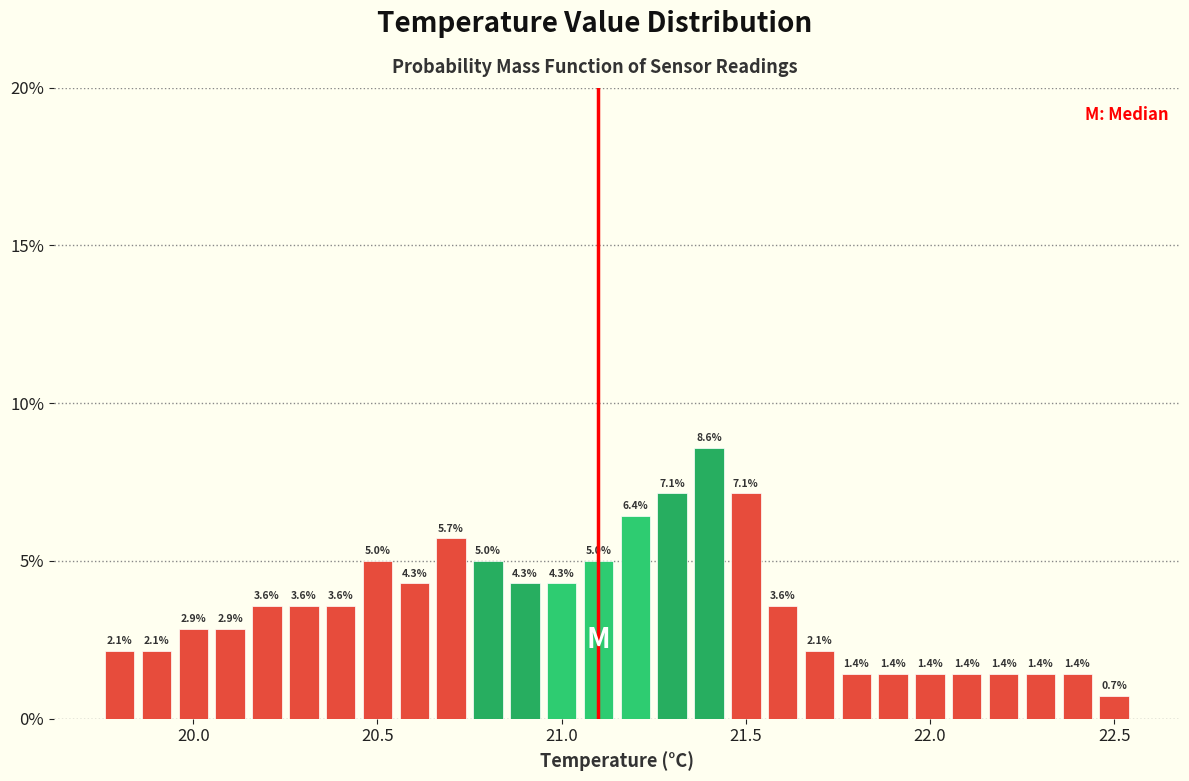

Around what value on the x-axis is the tallest bar? Give the approximate position of its centre, as read against the axis.

21.40